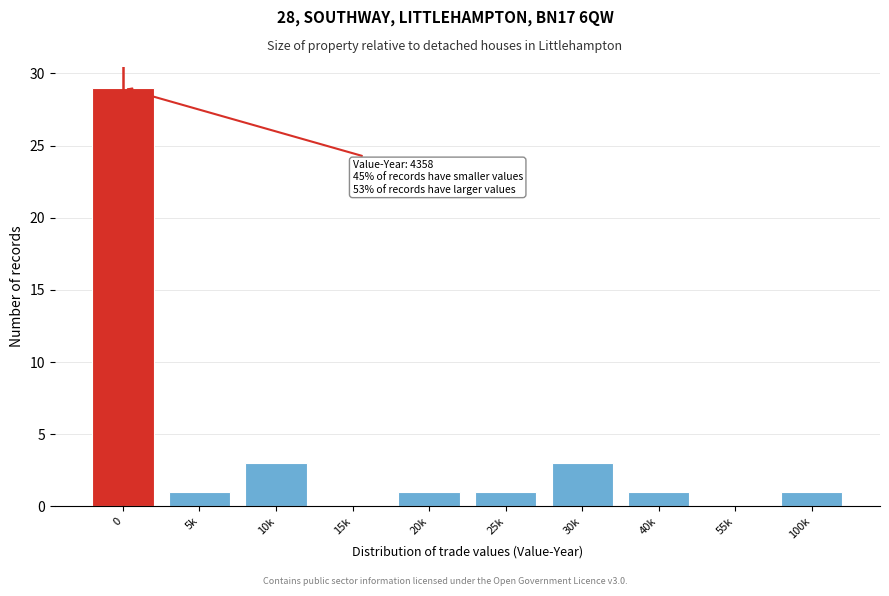

Reading left to right, list all the values displayed in this chart.

0=29	5k=1	10k=3	15k=0	20k=1	25k=1	30k=3	40k=1	55k=0	100k=1